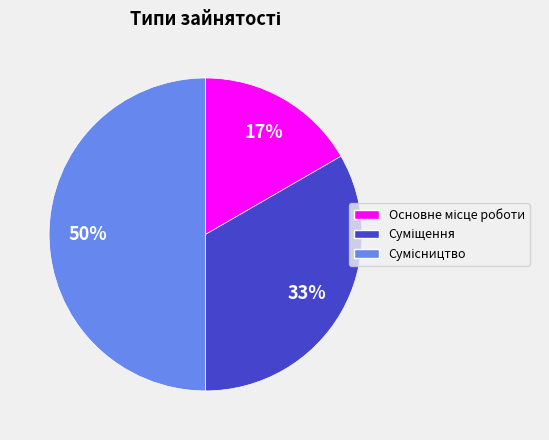

To the nearest percent, what is the average slice percentage?

33%